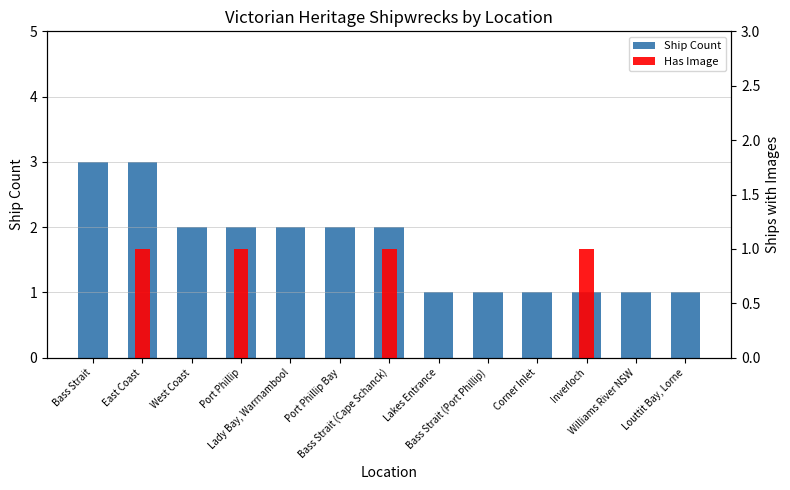

Which series has the largest total across all categories?

Ship Count